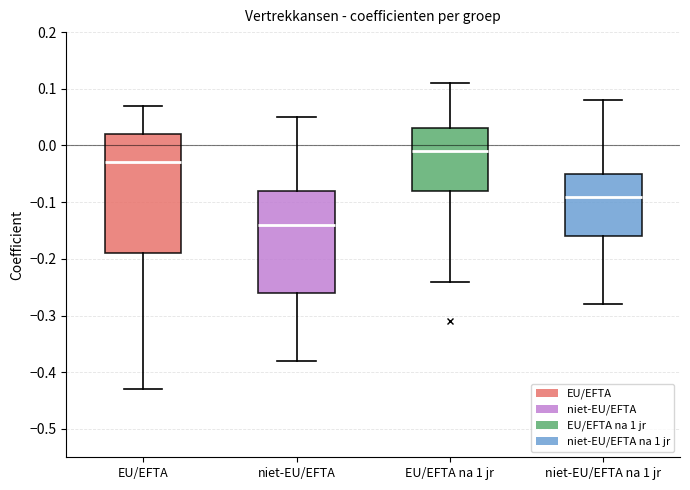

Reading left to right, read every box against the y-axis: the position of its median line, the range the box covers, and the ends of its whiskers. The values are not printed on the chart, so give them approximately, as read against the axis.

EU/EFTA: median -0.03, box -0.19 to 0.02, whiskers -0.43 to 0.07
niet-EU/EFTA: median -0.14, box -0.26 to -0.08, whiskers -0.38 to 0.05
EU/EFTA na 1 jr: median -0.01, box -0.08 to 0.03, whiskers -0.24 to 0.11
niet-EU/EFTA na 1 jr: median -0.09, box -0.16 to -0.05, whiskers -0.28 to 0.08